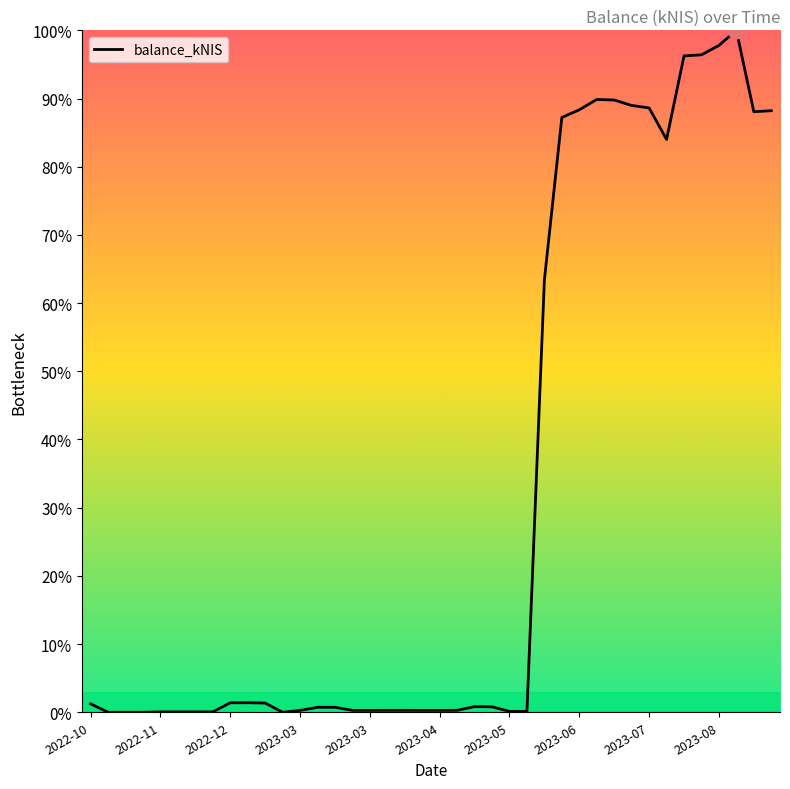

How many interior local peaks (higher than both neighbors) does the data have?

8